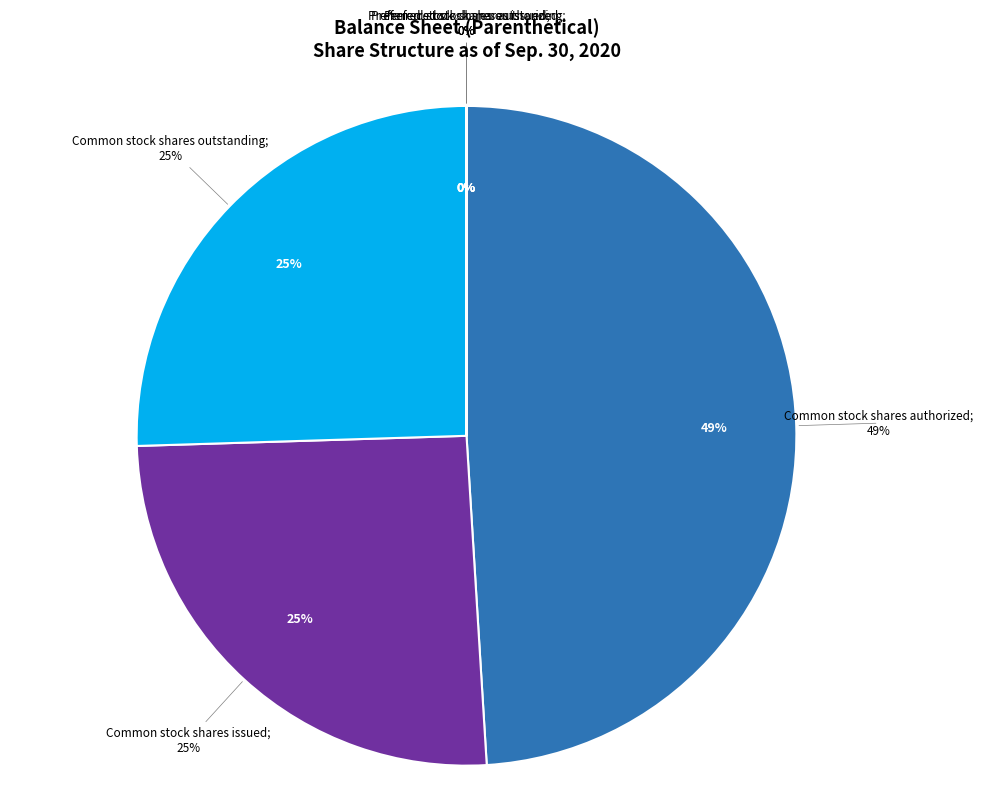

What is the ratio of the value at Common stock shares authorized to the value at Common stock shares outstanding?

1.9